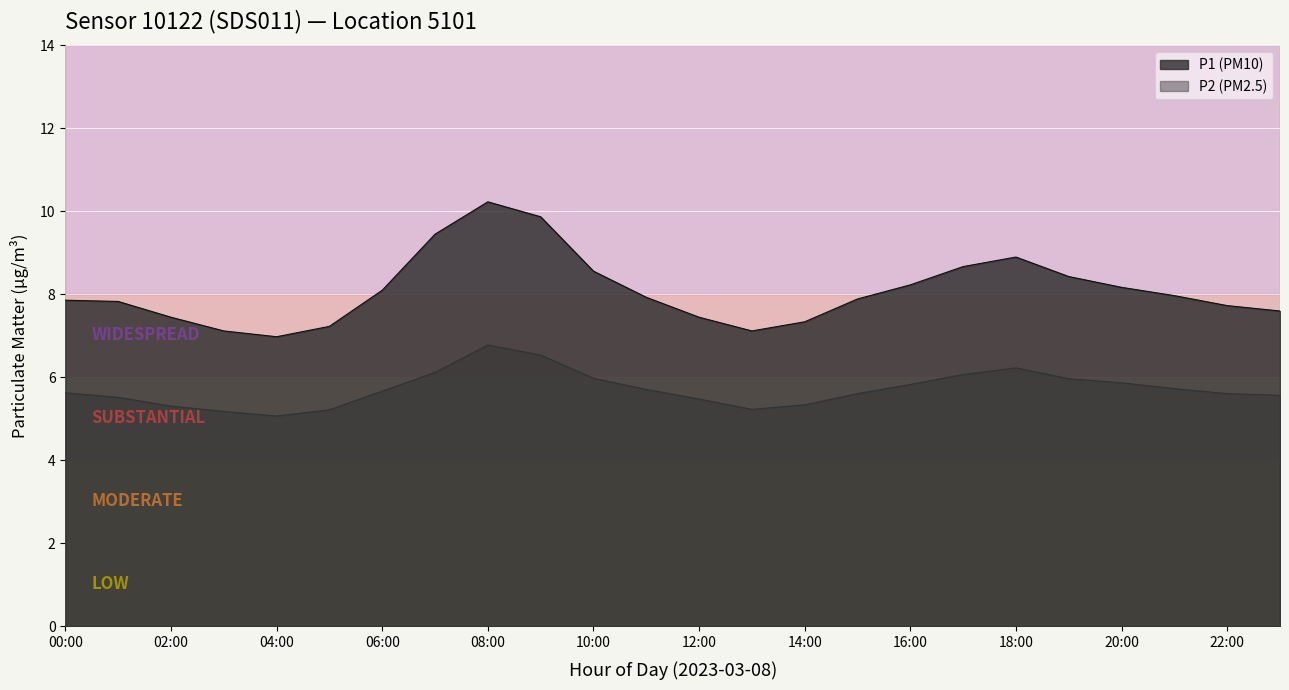

Reading right to left, list all the values displayed in this chart.

P1: 7.6	7.7	8.0	8.2	8.4	8.9	8.7	8.2	7.9	7.3	7.1	7.5	7.9	8.6	9.9	10.2	9.4	8.1	7.2	7.0	7.1	7.5	7.8	7.9
P2: 5.6	5.6	5.7	5.9	6.0	6.2	6.1	5.8	5.6	5.3	5.2	5.5	5.7	6.0	6.5	6.8	6.1	5.7	5.2	5.1	5.2	5.3	5.5	5.6